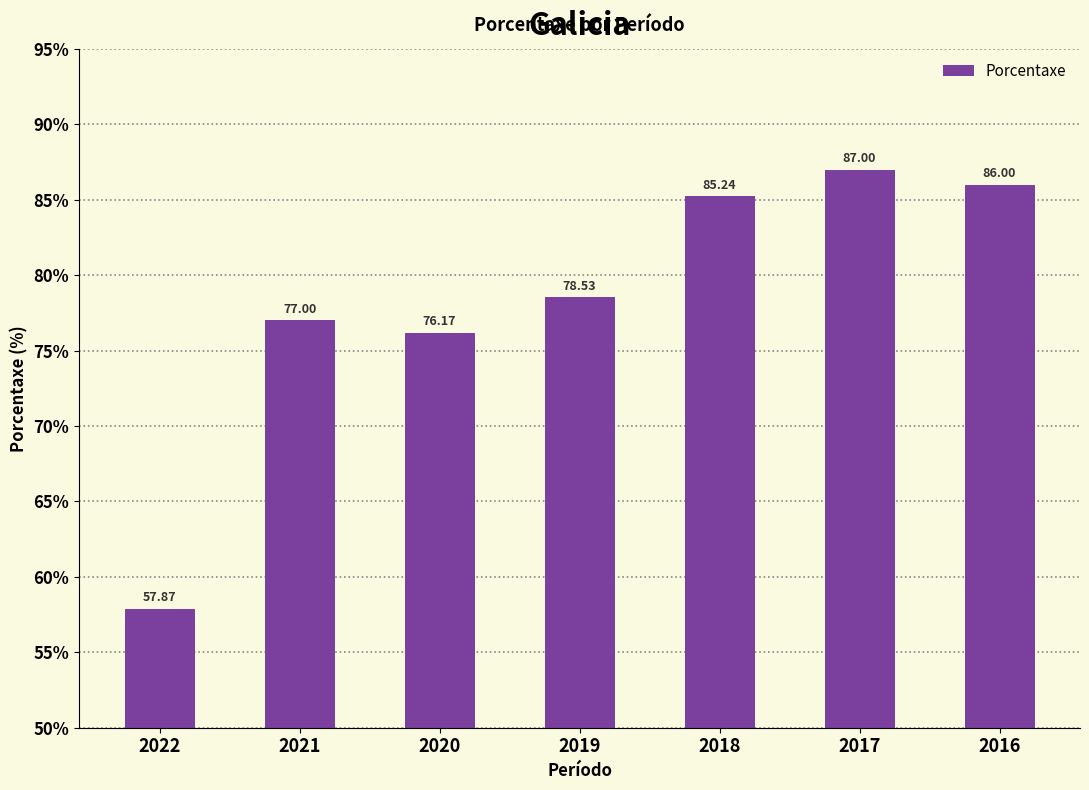

Where is the data nearest to the value 72?

2020